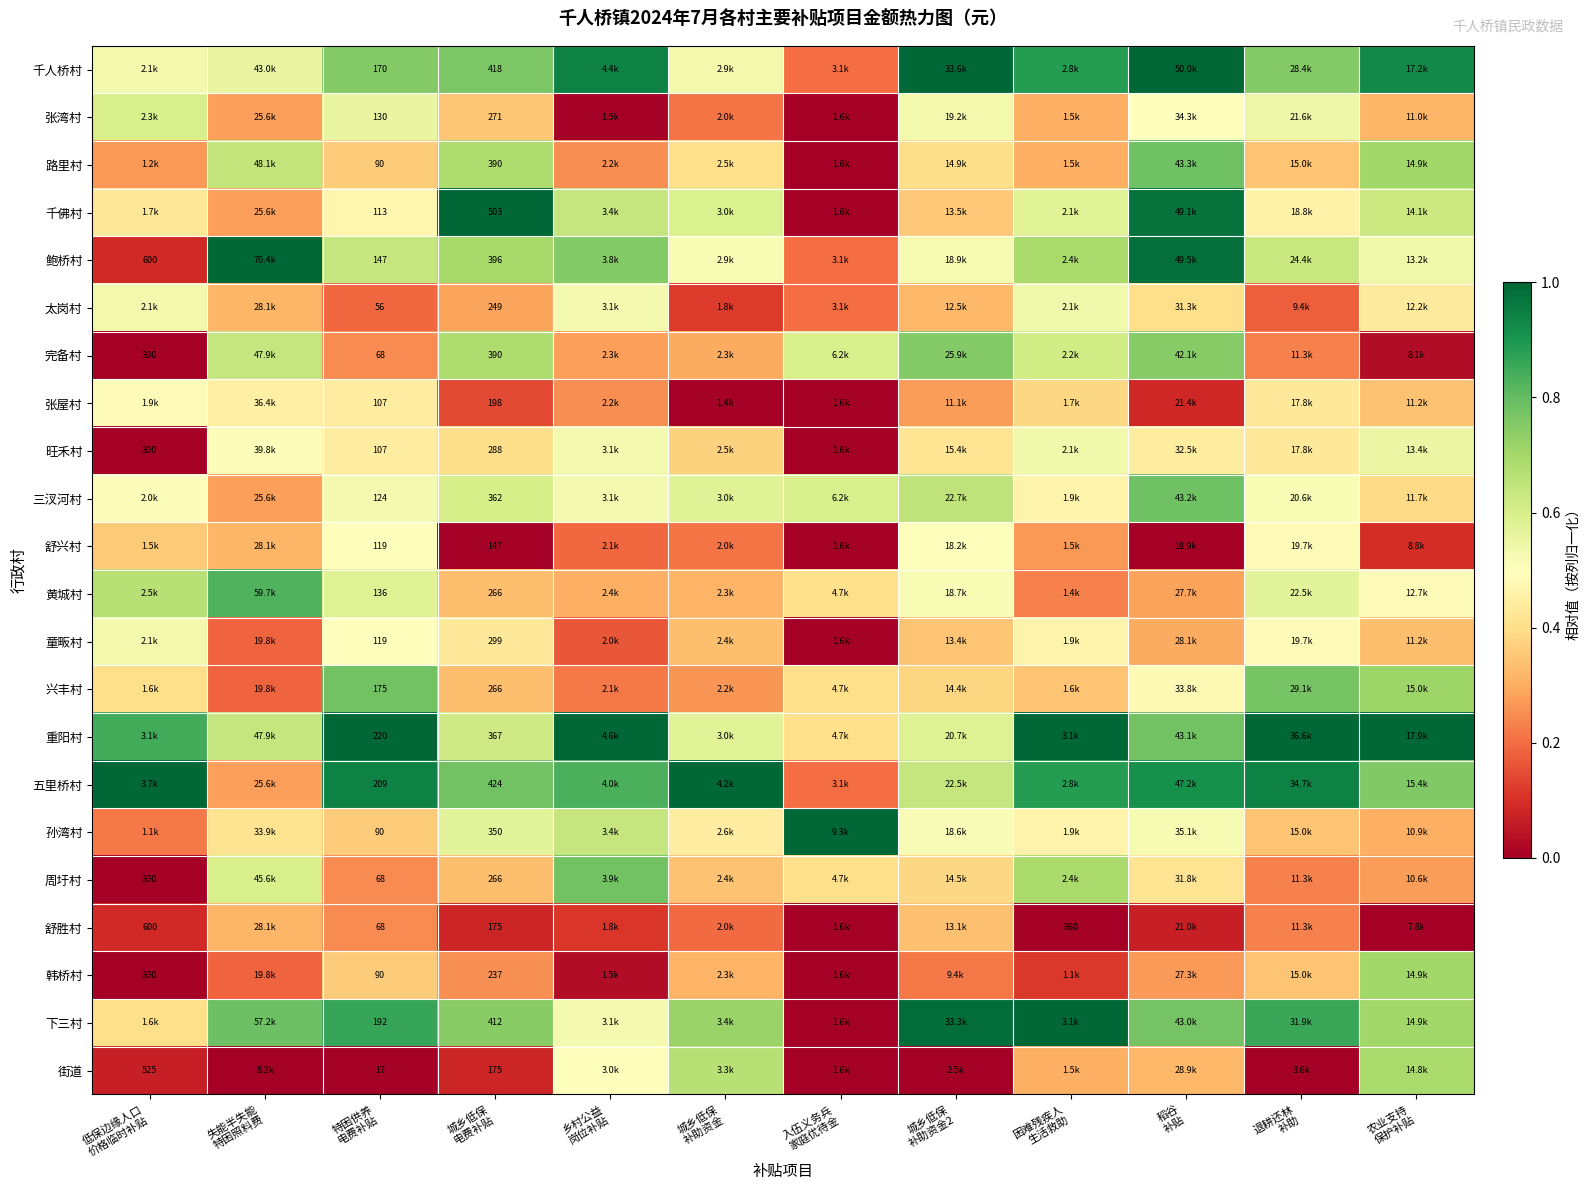

What is the difference between the maximum and second lowest values in the 完备村 series?

0.7